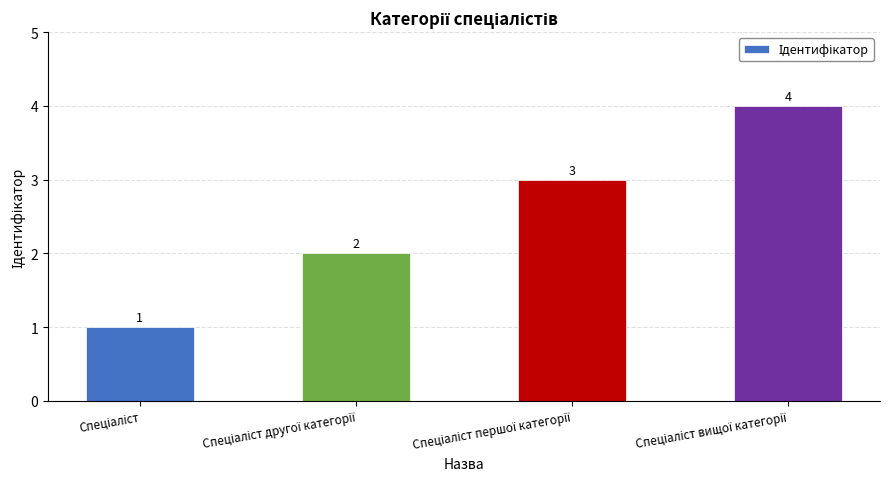

What is the greatest value displayed?

4